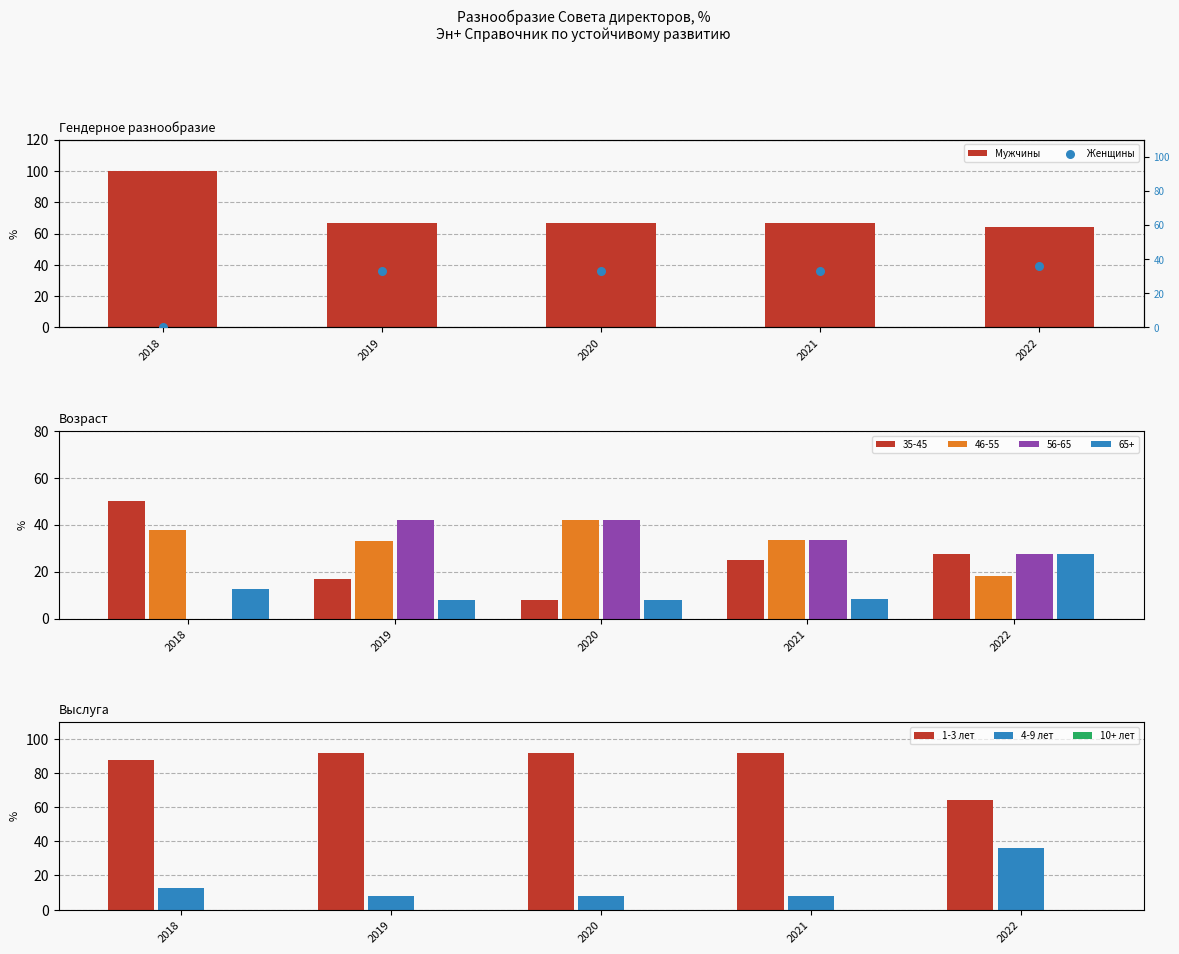

True or false: 4-9 лет has a value of 11.5 at 2019.

False